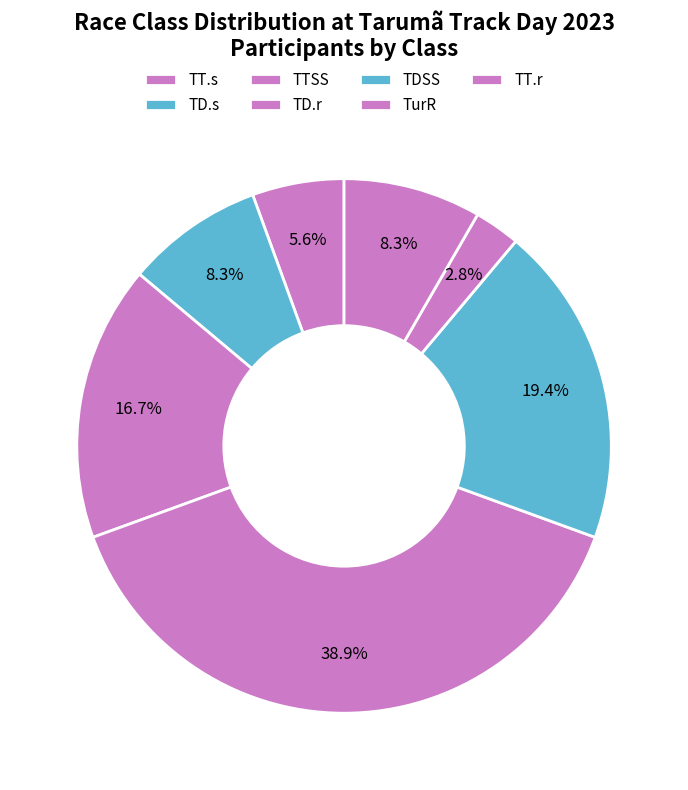

What is the total percentage of TD.s and TurR?

11.1%